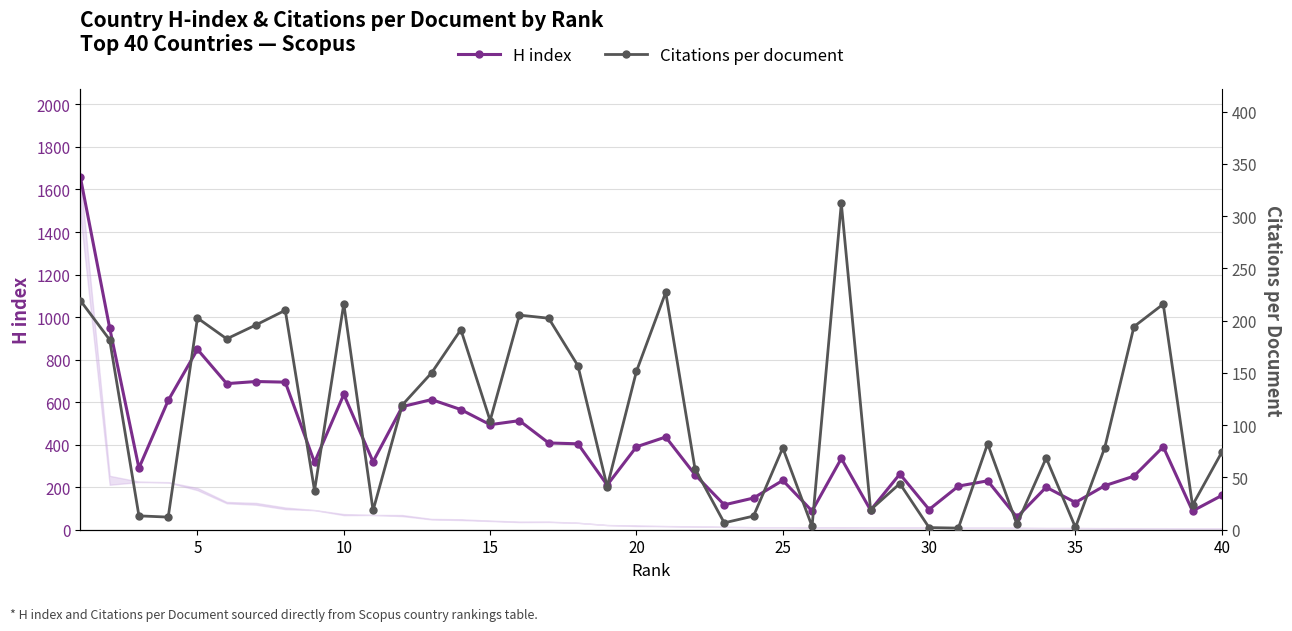

True or false: H index has a value of 139.4 at 25.

False